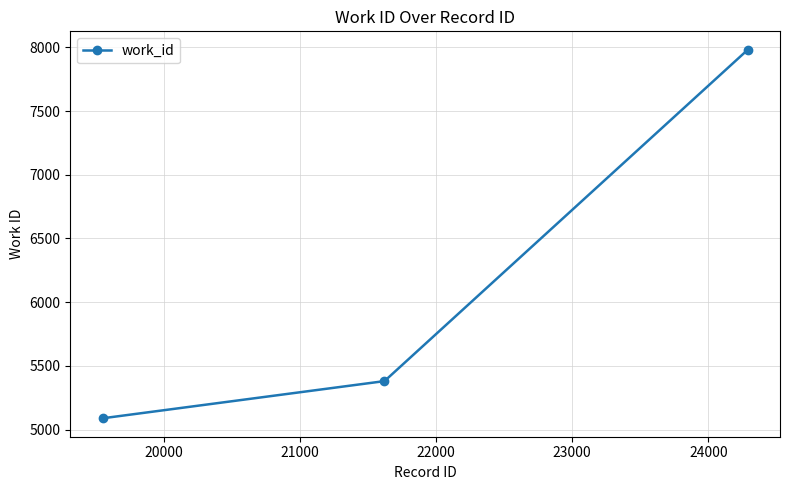

What is the value of the 2nd point from the left?

5380